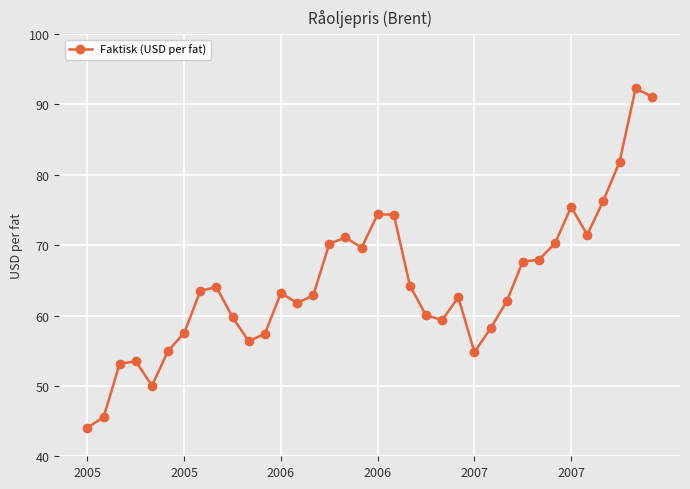

What is the value of the 36th point from the left?

91.1